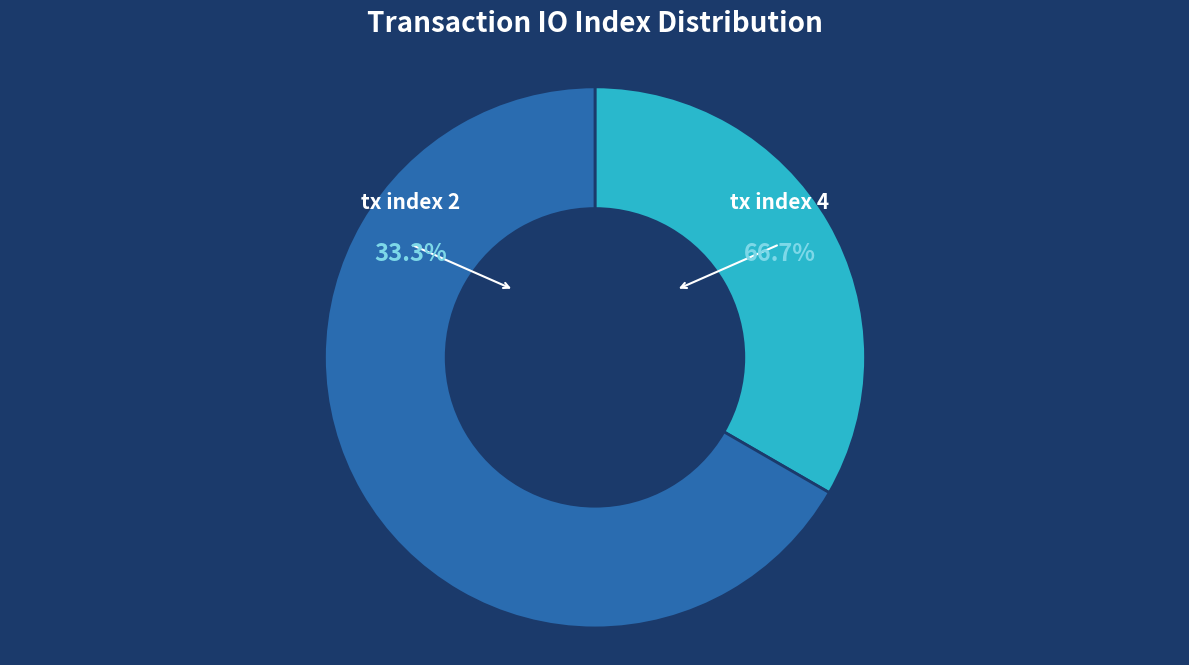

How many slices are in this pie chart?

2